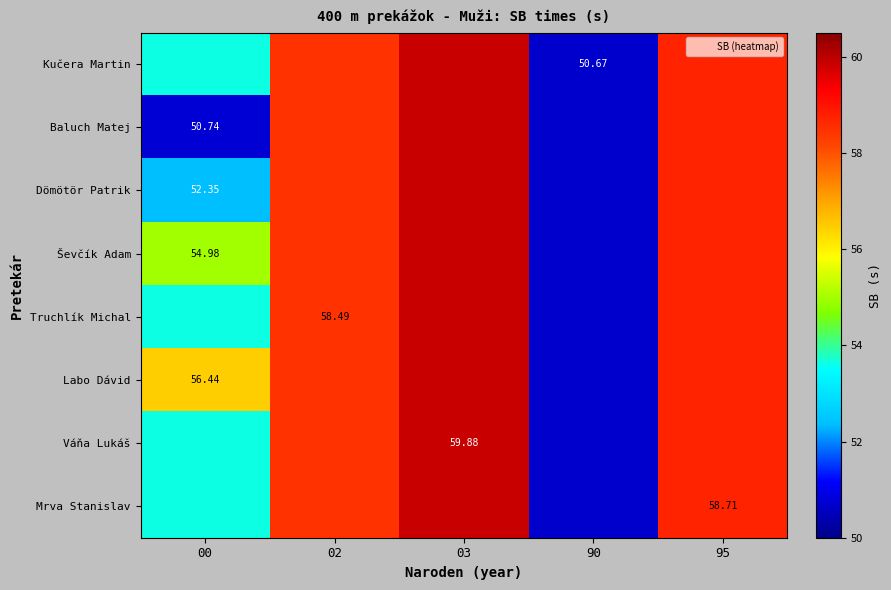

What is the total value across all series at 90?

405.4